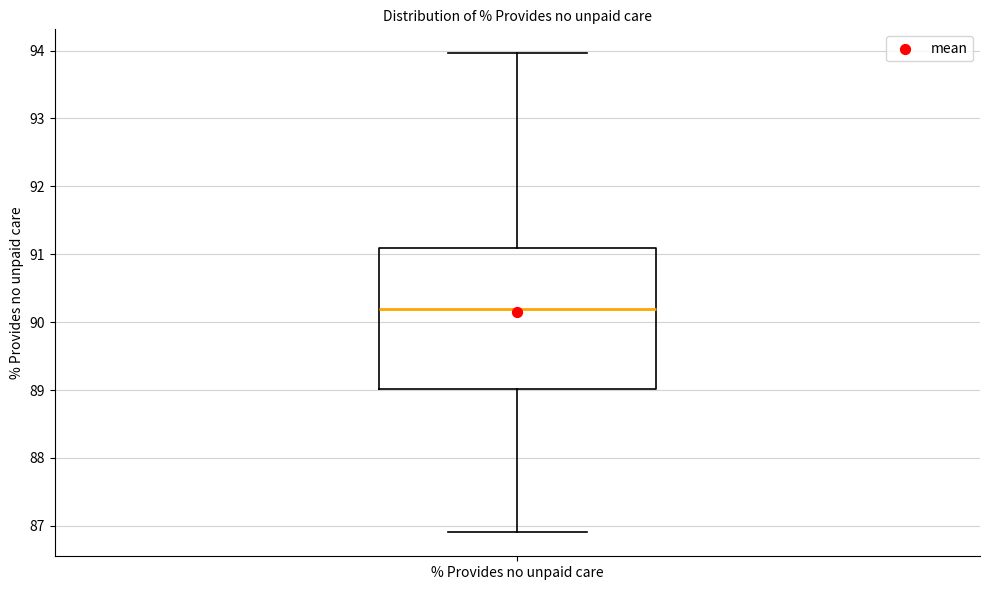

Transcribe this box plot: give where the median line is, the range the box spans, and where the two whiskers end, as read against the y-axis. The values are not printed on the chart, so give them approximately, as read against the axis.

median 90.2, box 89.0 to 91.1, whiskers 86.9 to 94.0